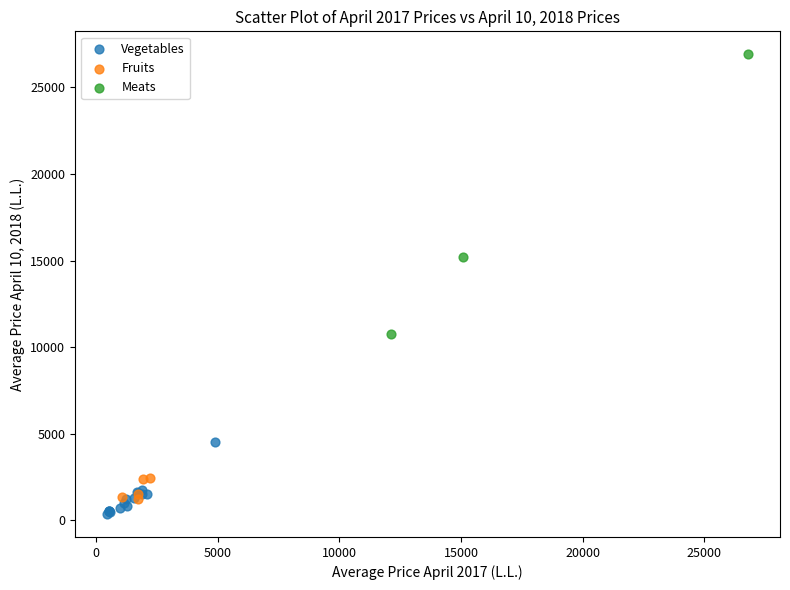

Which series has the widest spread of Y values?

Meats